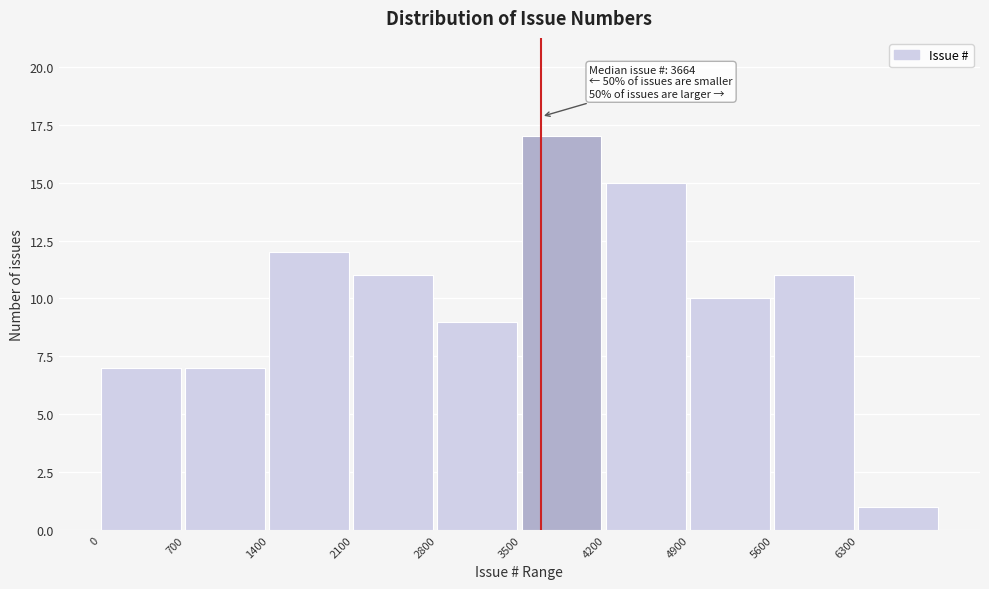

Over which range of the x-axis is the bar tallest?

3500 to 4200